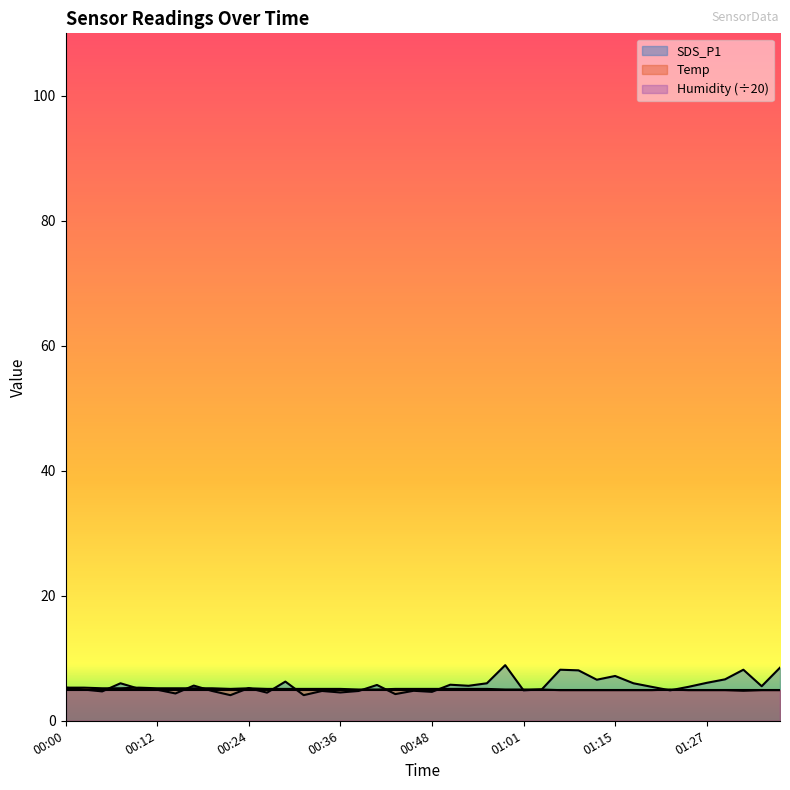

Rank the categories by SDS_P1 value from highest to lowest.

00:58, 01:38, 01:06, 01:33, 01:09, 01:15, 01:30, 01:12, 00:29, 01:27, 00:07, 00:56, 01:17, 00:51, 00:41, 00:17, 00:53, 01:35, 01:20, 01:25, 00:00, 00:24, 00:09, 01:03, 00:02, 00:12, 01:01, 01:23, 00:46, 00:19, 00:34, 00:39, 00:05, 00:48, 00:36, 00:27, 00:14, 00:44, 00:22, 00:31